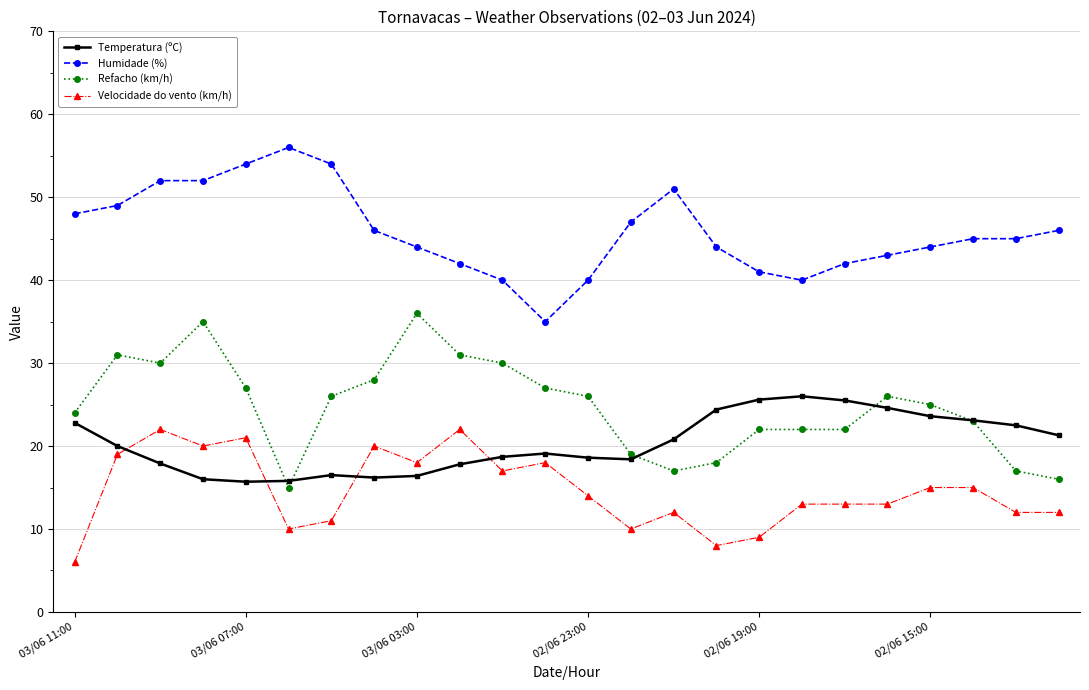

What is the smallest value displayed?

6.0